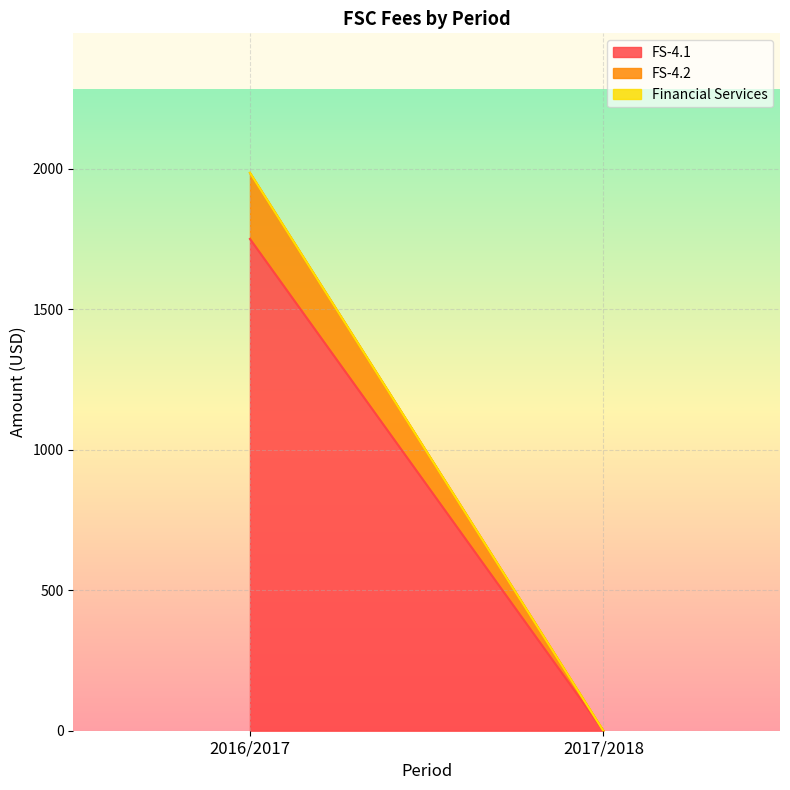

At which category is the sum across all series the highest?

2016/2017